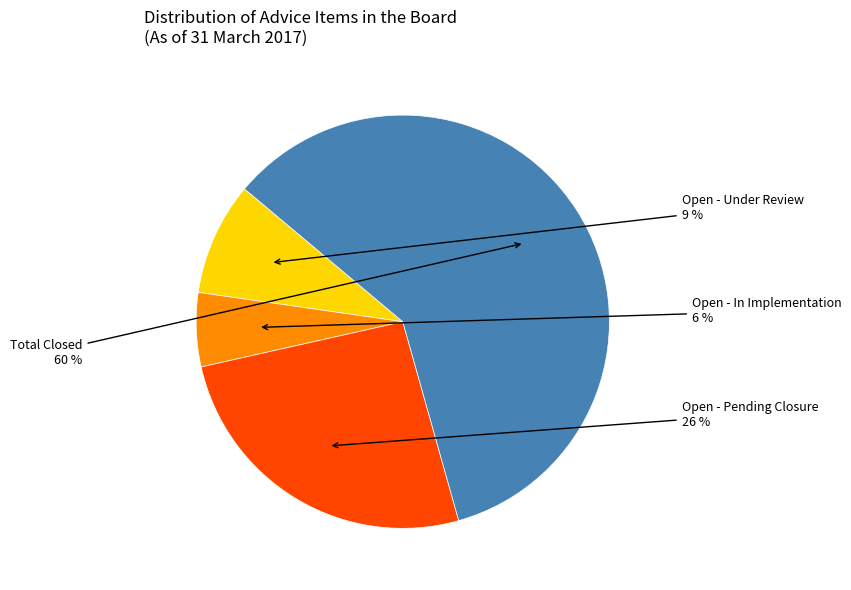

Is there a majority slice in this chart?

Yes